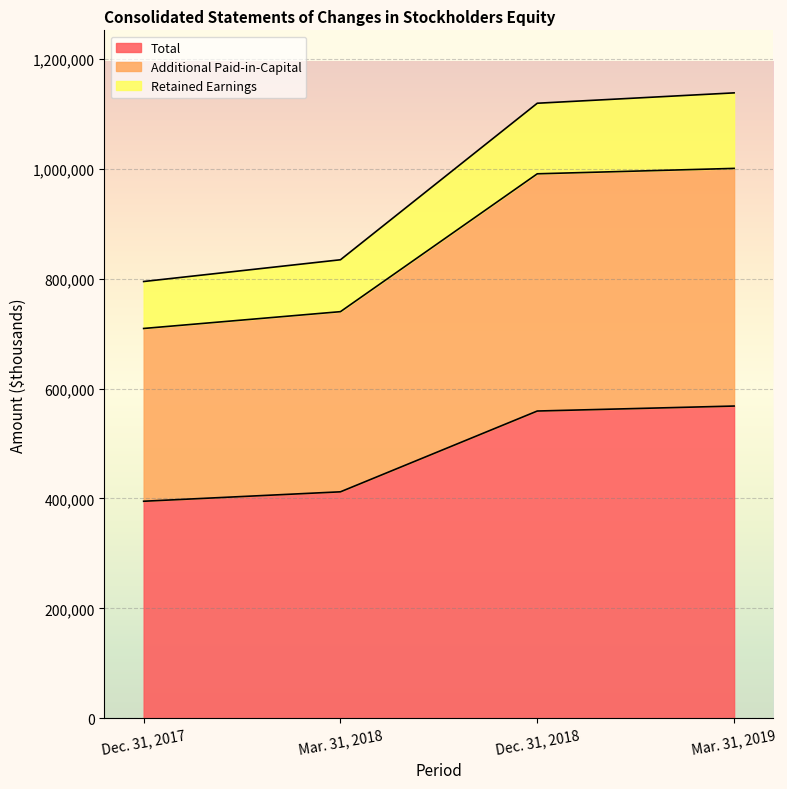

Where does the Additional Paid-in-Capital series first go above 991016?

Mar. 31, 2019